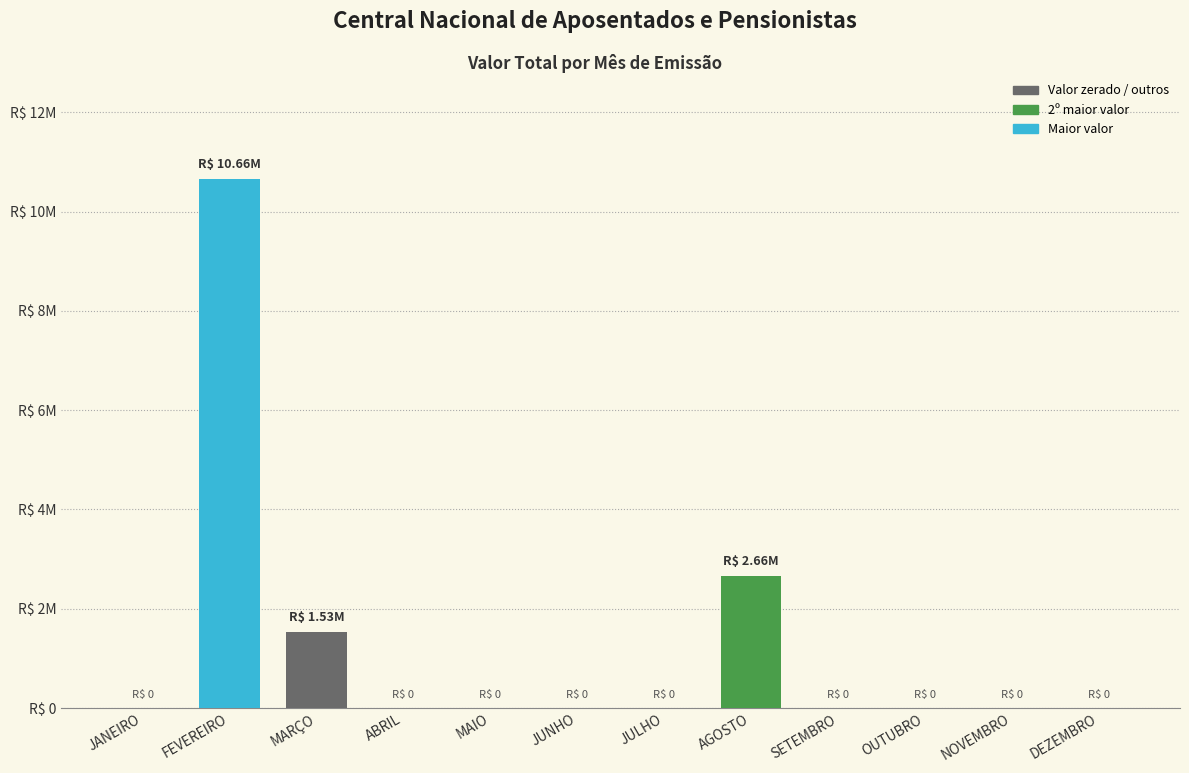

What position from the right is OUTUBRO?

3